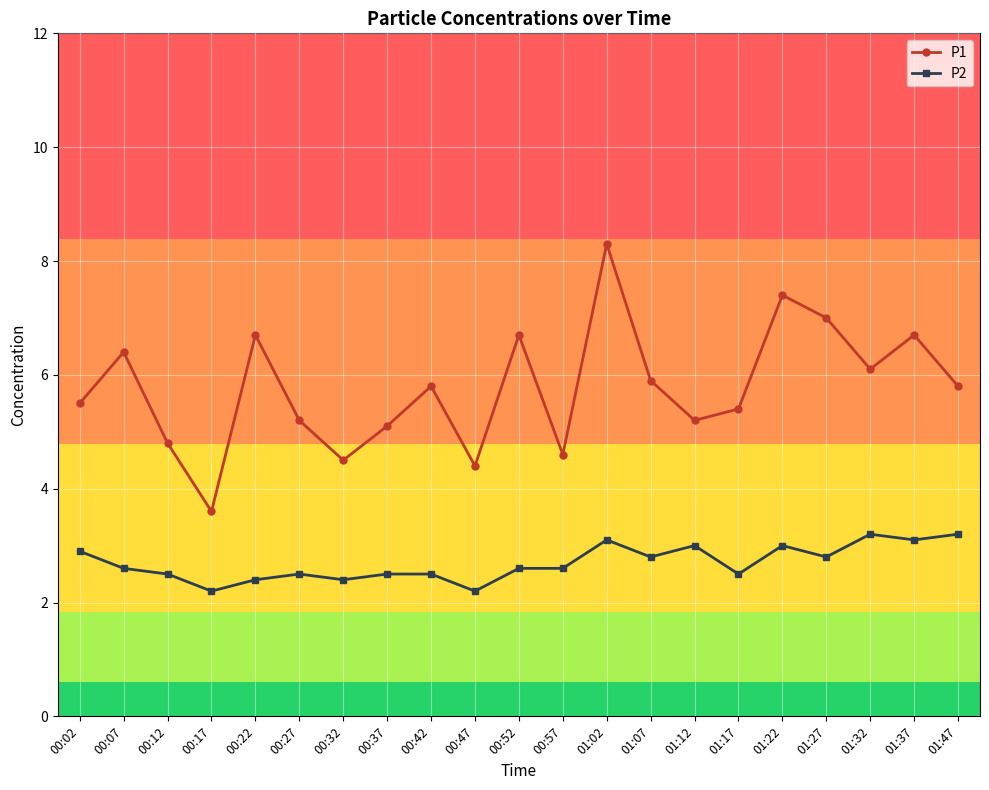

Reading left to right, what are all the values shown in this chart?

P1: 00:02=5.5	00:07=6.4	00:12=4.8	00:17=3.6	00:22=6.7	00:27=5.2	00:32=4.5	00:37=5.1	00:42=5.8	00:47=4.4	00:52=6.7	00:57=4.6	01:02=8.3	01:07=5.9	01:12=5.2	01:17=5.4	01:22=7.4	01:27=7.0	01:32=6.1	01:37=6.7	01:47=5.8
P2: 00:02=2.9	00:07=2.6	00:12=2.5	00:17=2.2	00:22=2.4	00:27=2.5	00:32=2.4	00:37=2.5	00:42=2.5	00:47=2.2	00:52=2.6	00:57=2.6	01:02=3.1	01:07=2.8	01:12=3.0	01:17=2.5	01:22=3.0	01:27=2.8	01:32=3.2	01:37=3.1	01:47=3.2